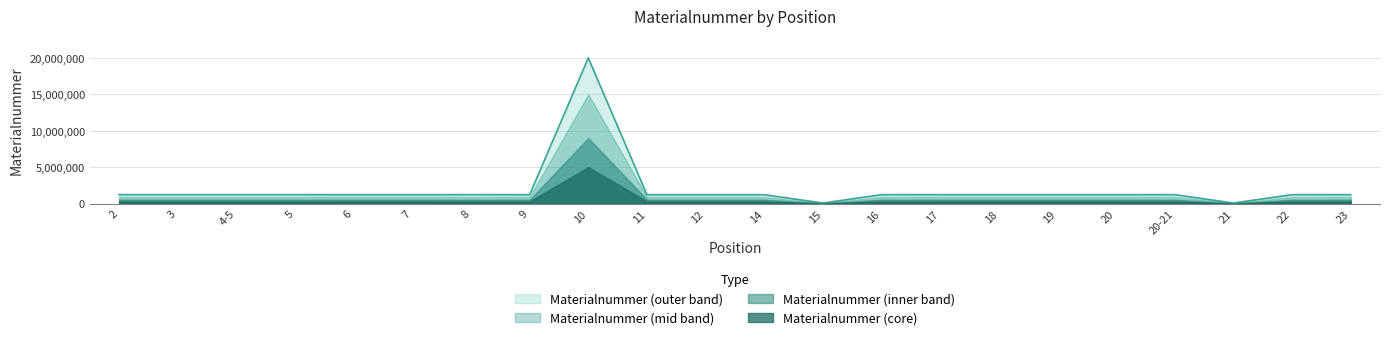

How many categories are shown in the chart?

22